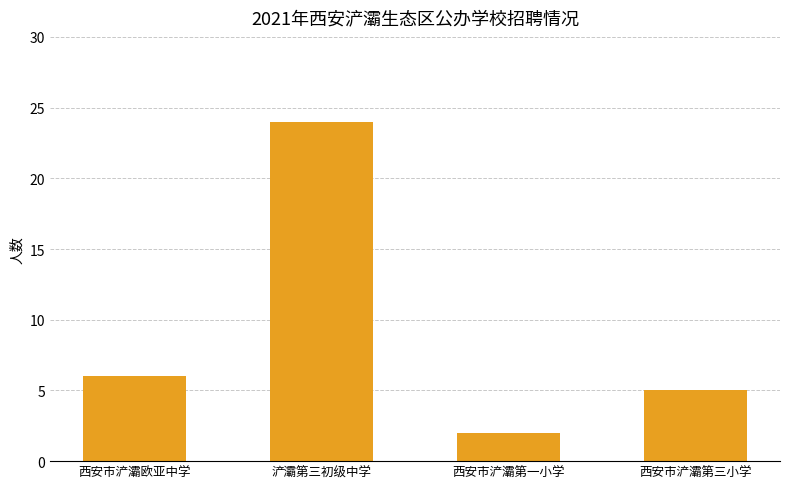

Which category has the lowest value across all series?

西安市浐灞第一小学